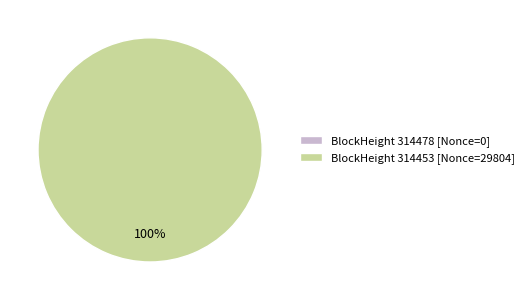

Rank the categories by value from lowest to highest.

314478, 314453